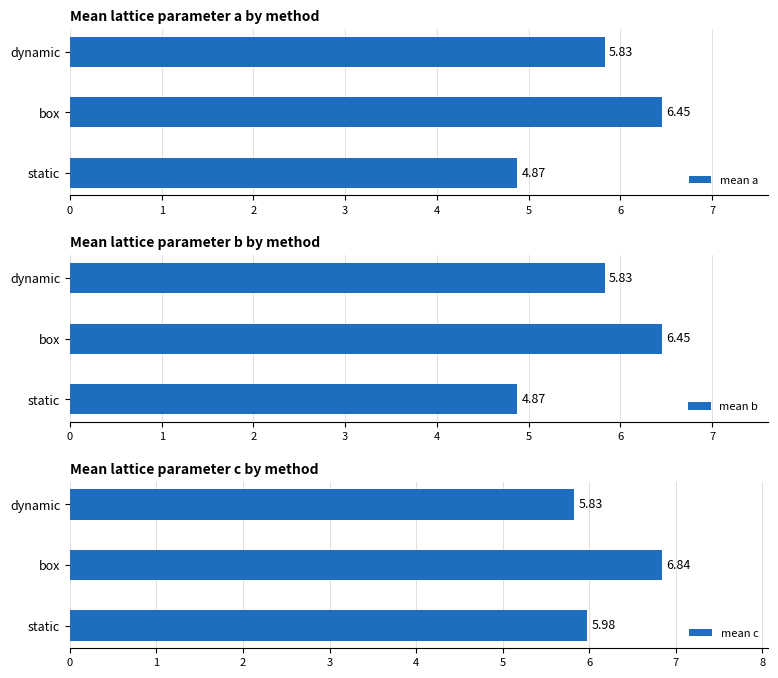

Rank the categories by mean a value from lowest to highest.

static, dynamic, box